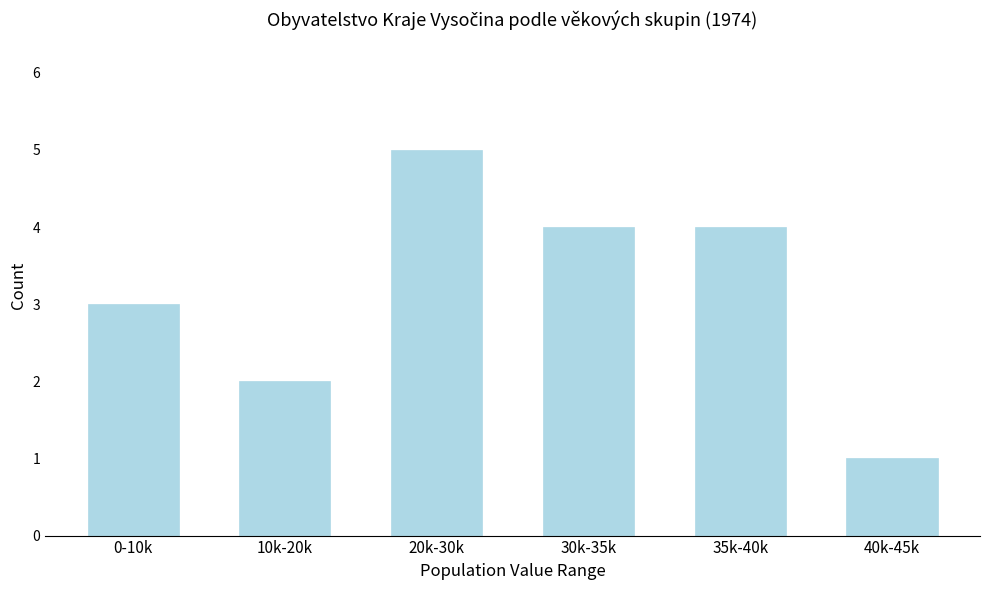

Reading left to right, list all the values displayed in this chart.

0-10k=3	10k-20k=2	20k-30k=5	30k-35k=4	35k-40k=4	40k-45k=1